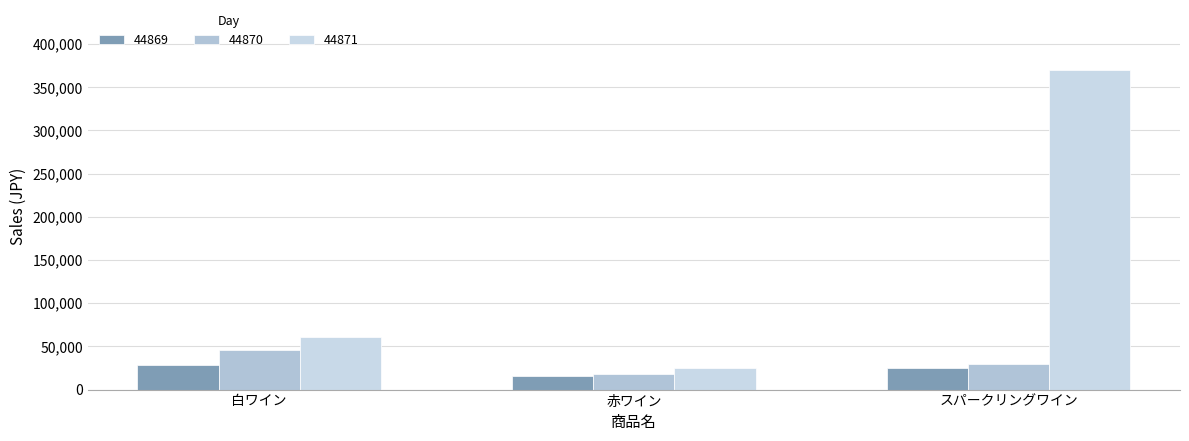

How many groups of bars are there?

3